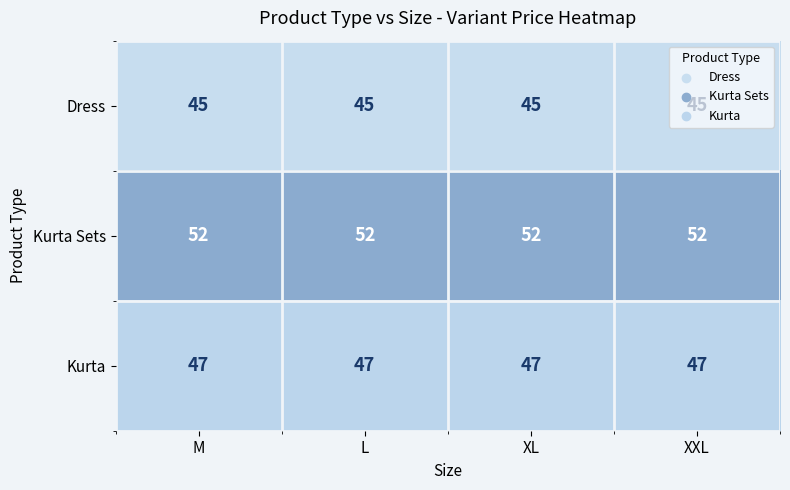

Count the number of data series in this chart.

3